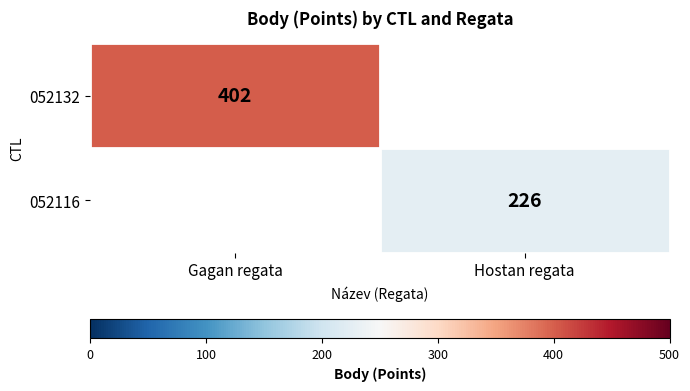

True or false: 052132 has a value of 151 at Gagan regata.

False